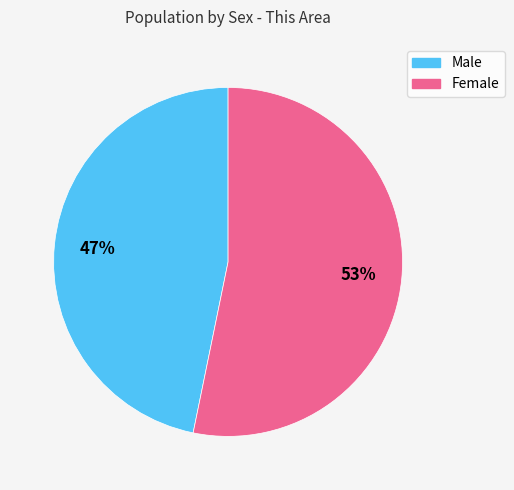

The Female slice represents 66% of the pie. True or false?

False